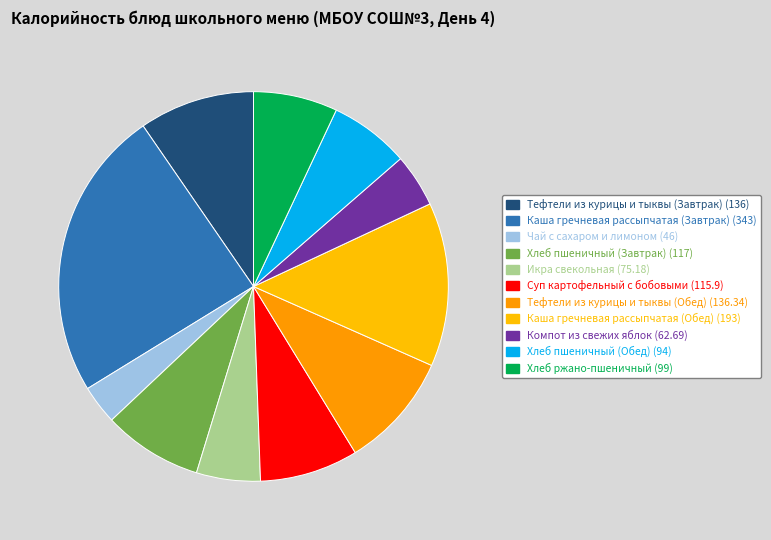

How many slices are in this pie chart?

11